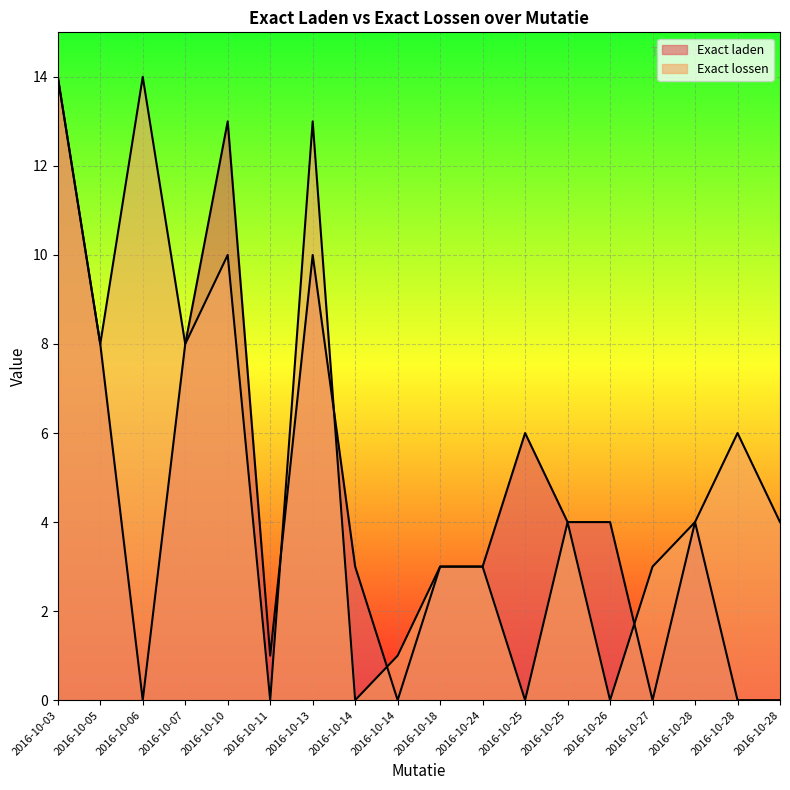

List the series in order of their overall mean, highest first.

Exact lossen, Exact laden